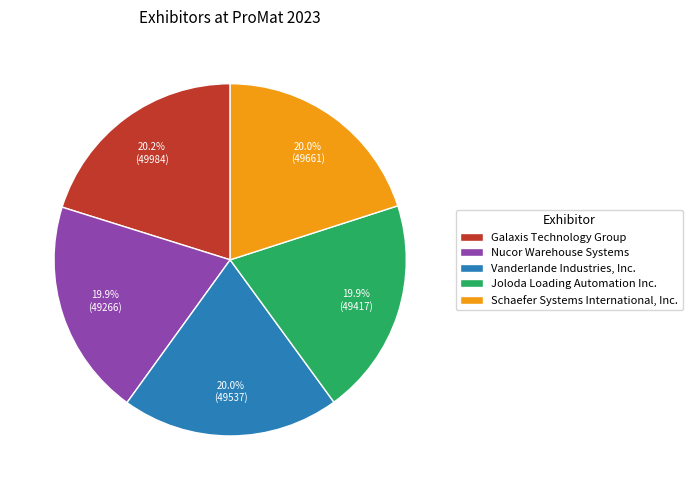

Combined, do Nucor Warehouse Systems and Schaefer Systems International, Inc. account for over 50%?

No